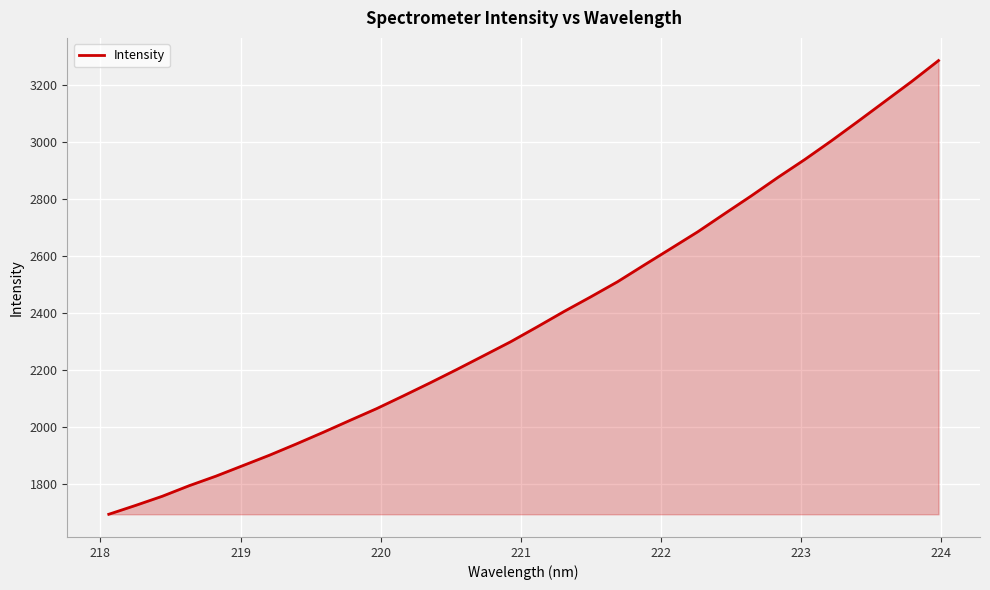

What is the difference between the maximum and minimum values?

1593.0